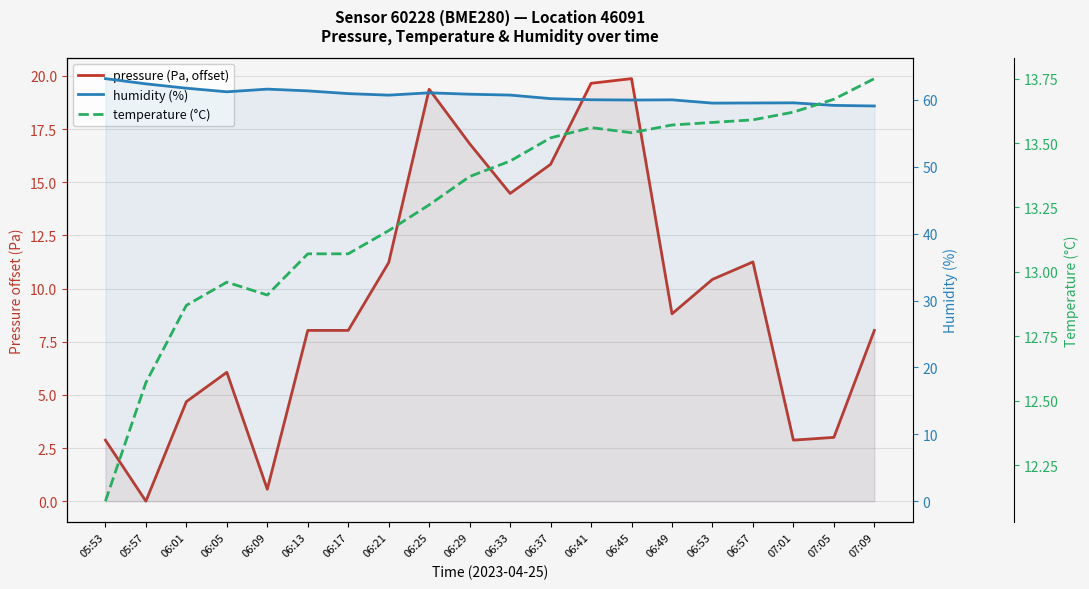

What position from the right is 06:09?

16